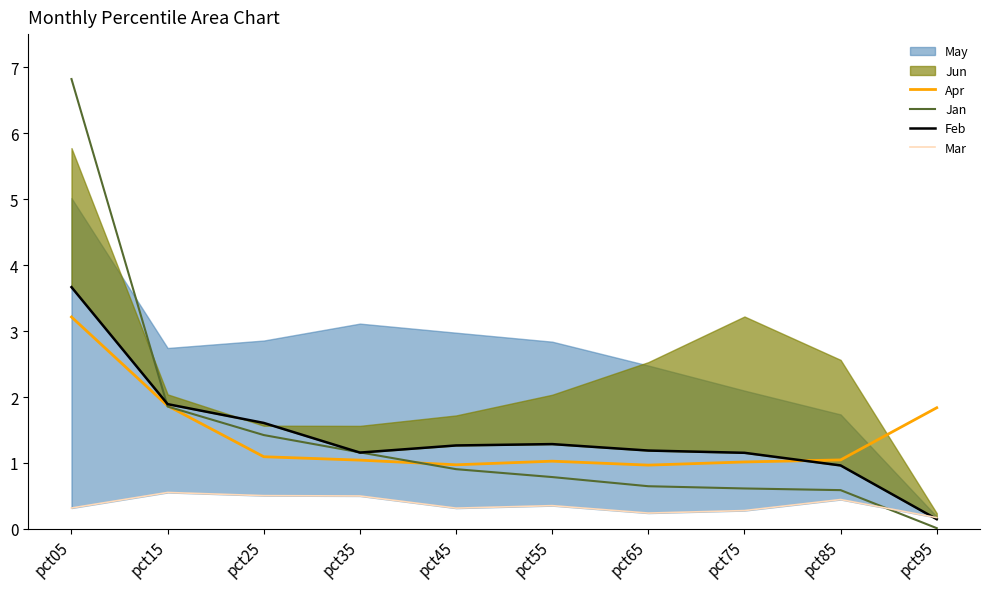

The value of Feb at pct65 is 0.6. True or false?

False